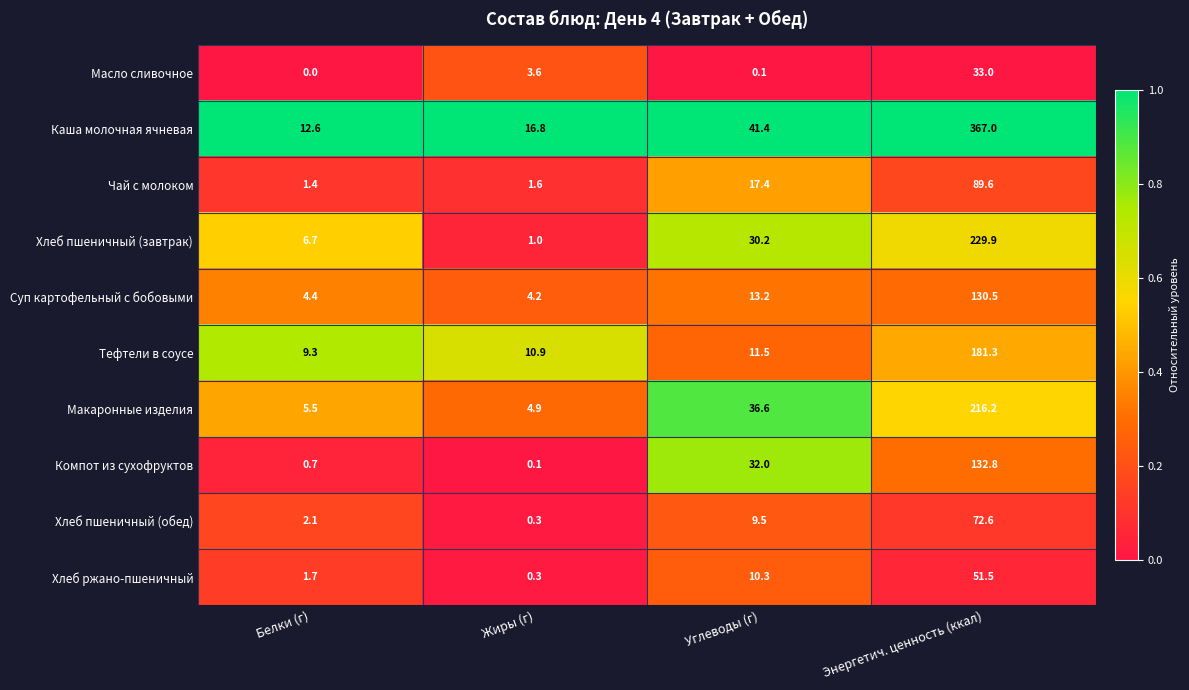

What is the difference between the Тефтели в соусе values at Энергетич. ценность (ккал) and Жиры (г)?

170.4